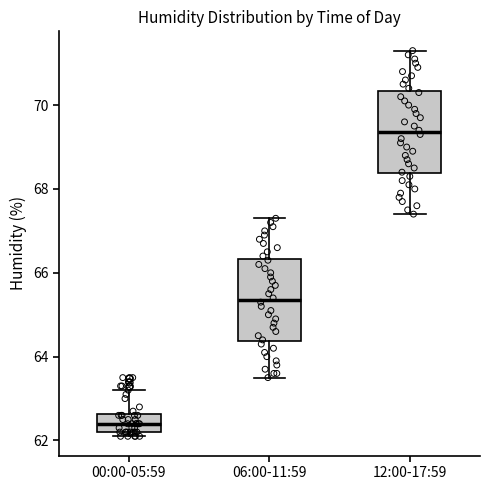

Reading left to right, transcribe this box plot: for each box, give where its median line is, the range the box spans, and where its two whiskers end, as read against the y-axis. The values are not printed on the chart, so give them approximately, as read against the axis.

00:00-05:59: median 62.4, box 62.2 to 62.6, whiskers 62.2 (just below the box's lower edge) to 63.2
06:00-11:59: median 65.4, box 64.4 to 66.4, whiskers 63.6 to 67.4
12:00-17:59: median 69.4, box 68.4 to 70.4, whiskers 67.4 to 71.4